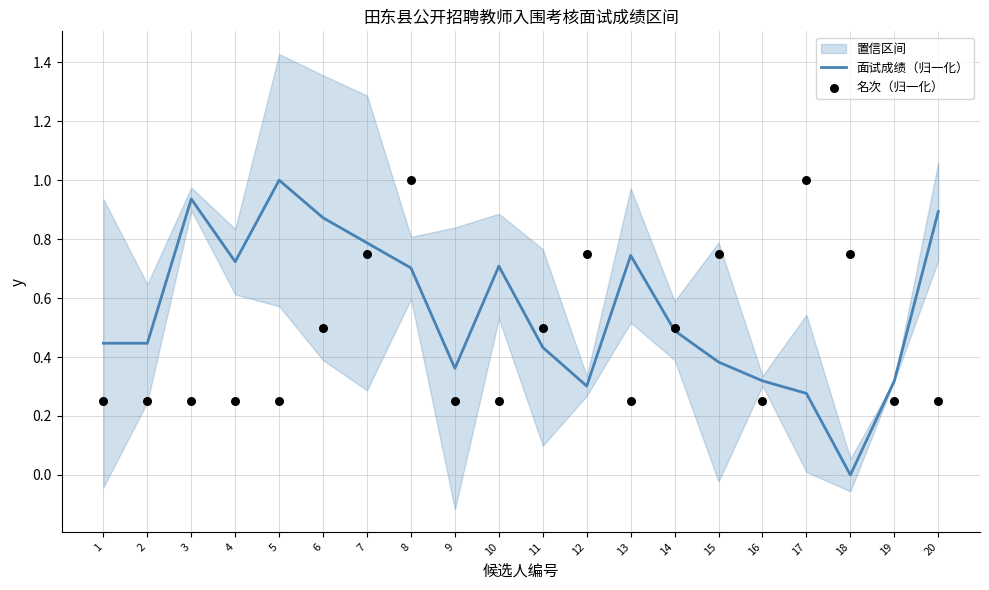

Which series has the largest Y range (max minus min)?

面试成绩（归一化）